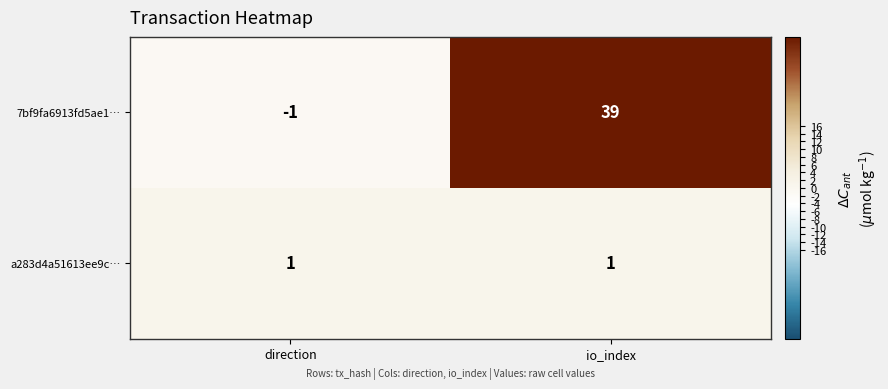

Which series has the widest spread of values?

7bf9fa6913fd5ae1…